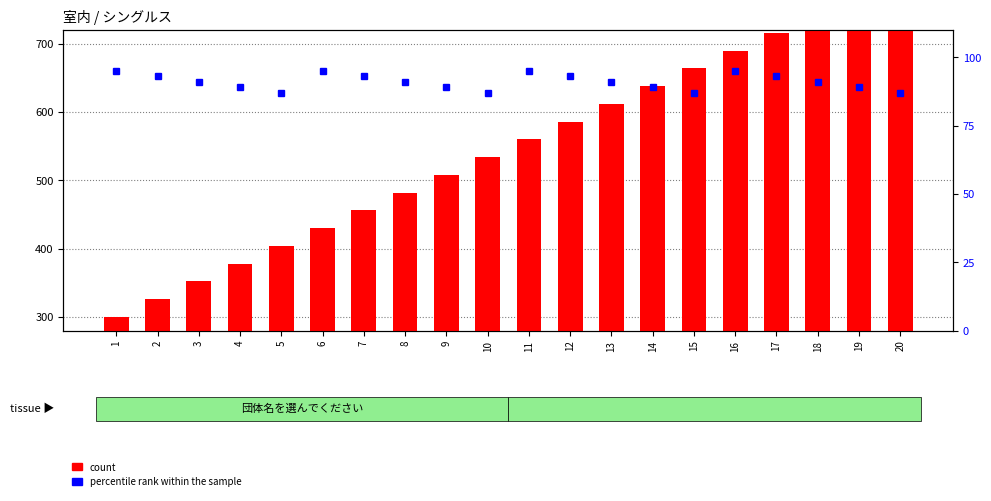

How many data points does each series have?

20